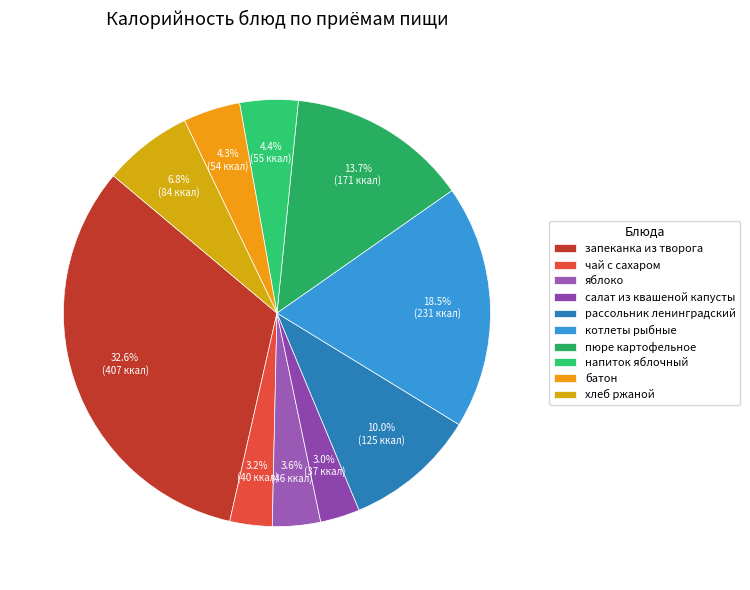

Is there a majority slice in this chart?

No